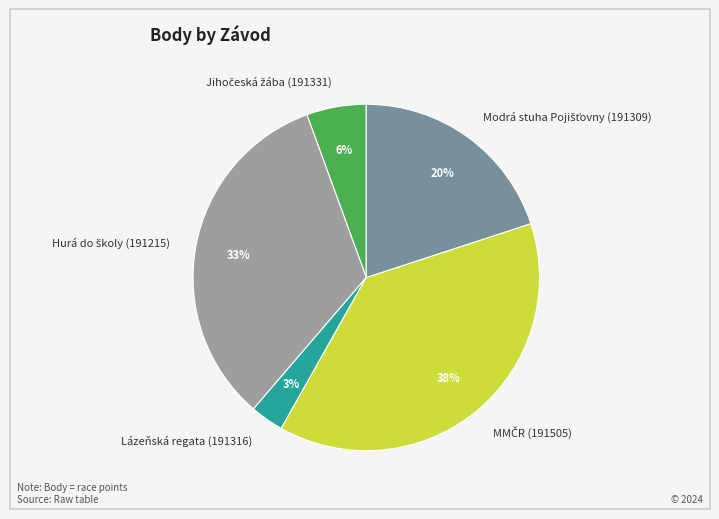

Does any single category account for the majority?

No